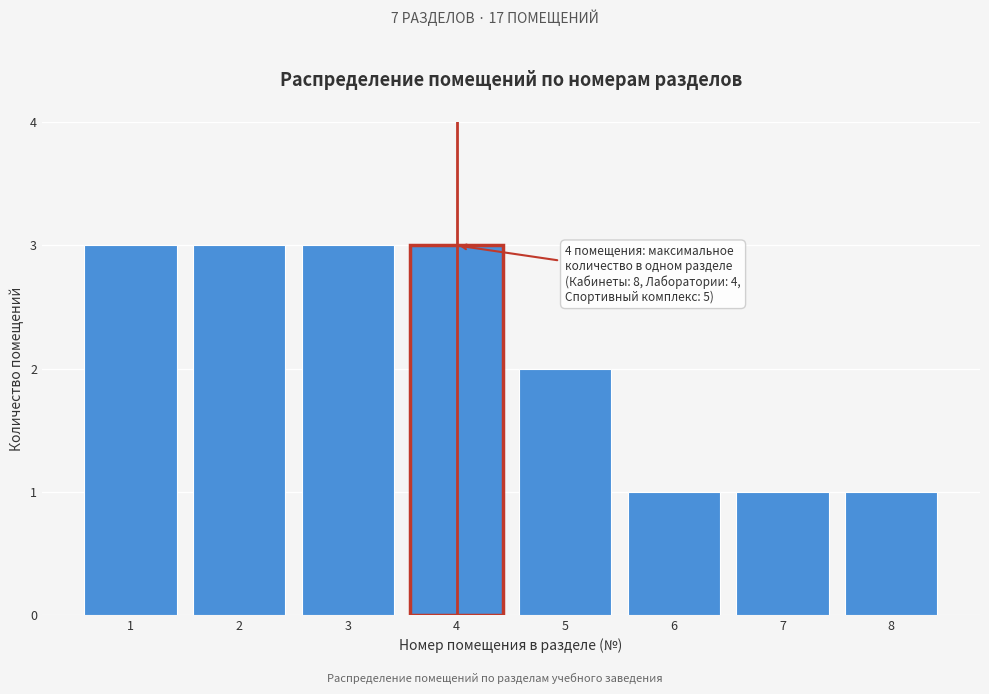

Reading left to right, transcribe all the data shown in this chart.

1=3	2=3	3=3	4=3	5=2	6=1	7=1	8=1